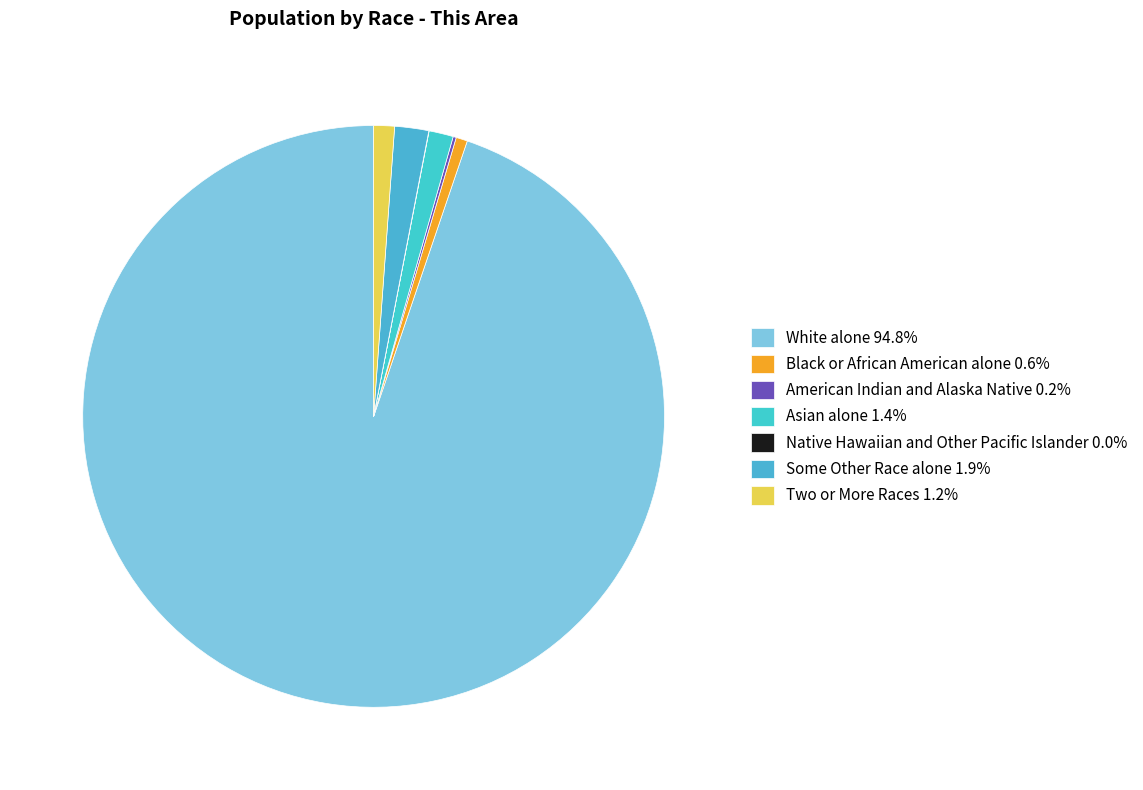

How many segments does this pie chart have?

7